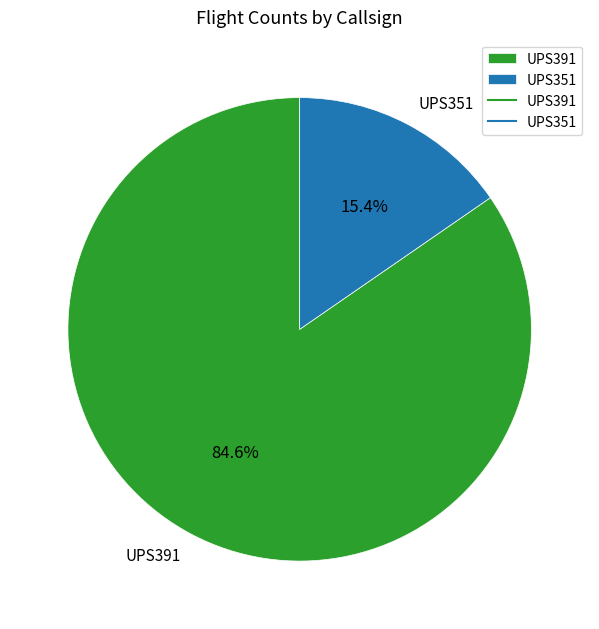

Is it true that UPS391 is 85% of the pie?

True